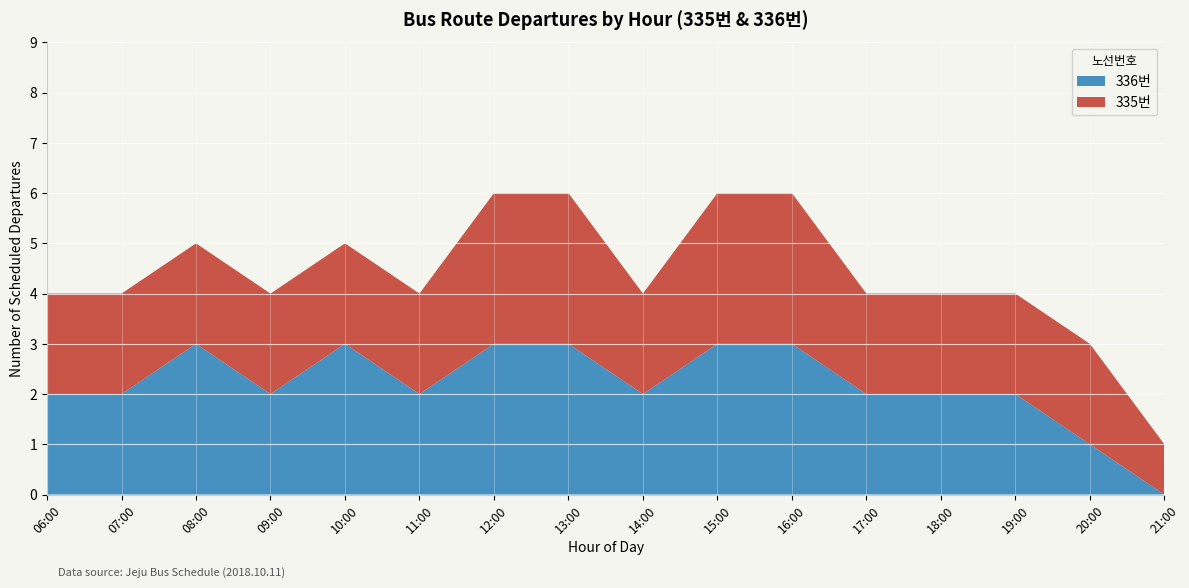

True or false: 336번 has a value of 3 at 15:00.

True